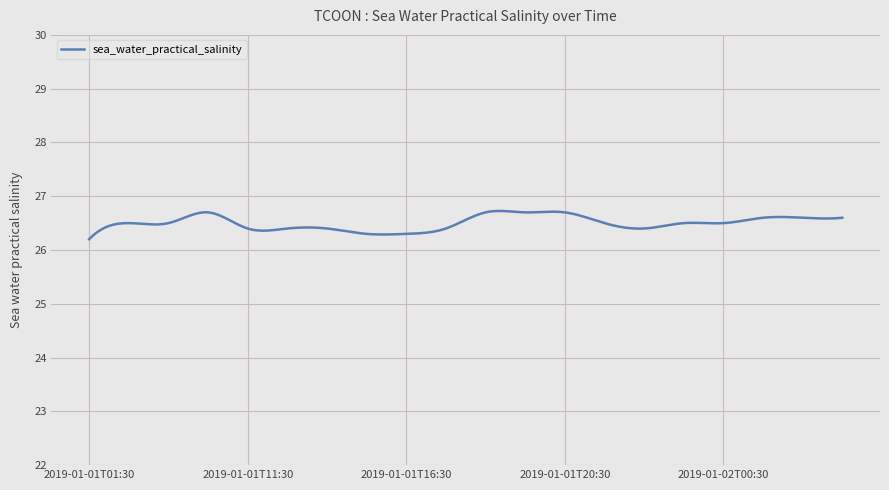

What is the difference between the maximum and minimum values?

0.5